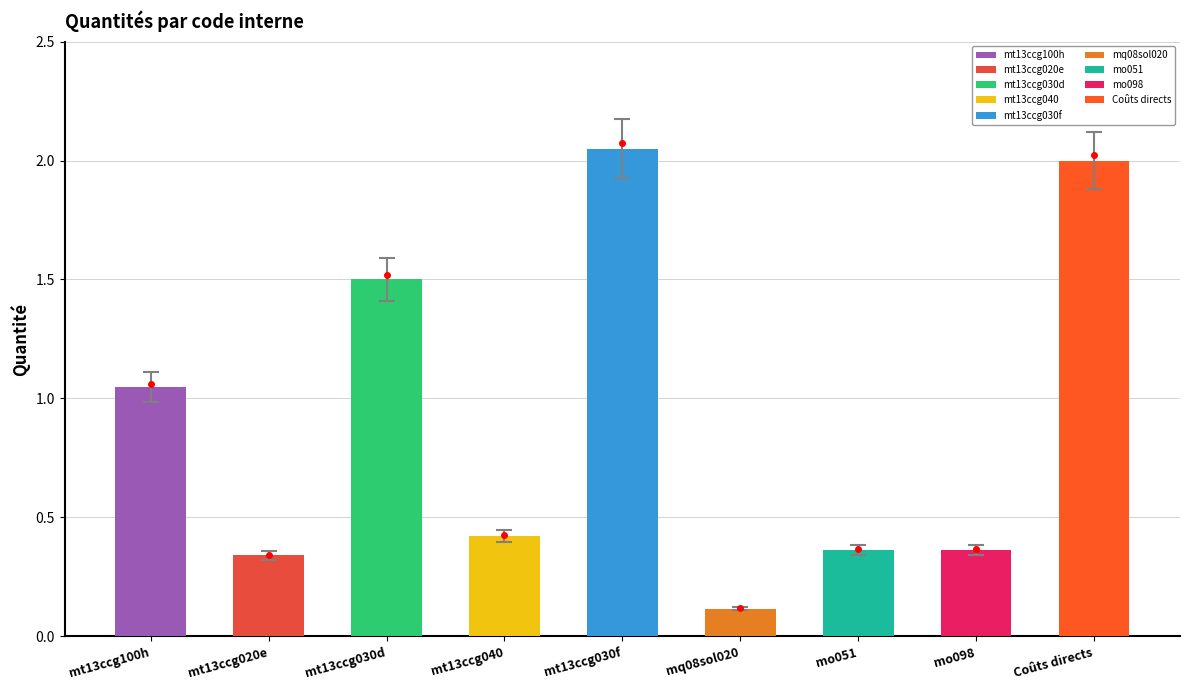

What is the value of the 5th bar from the left?

2.0